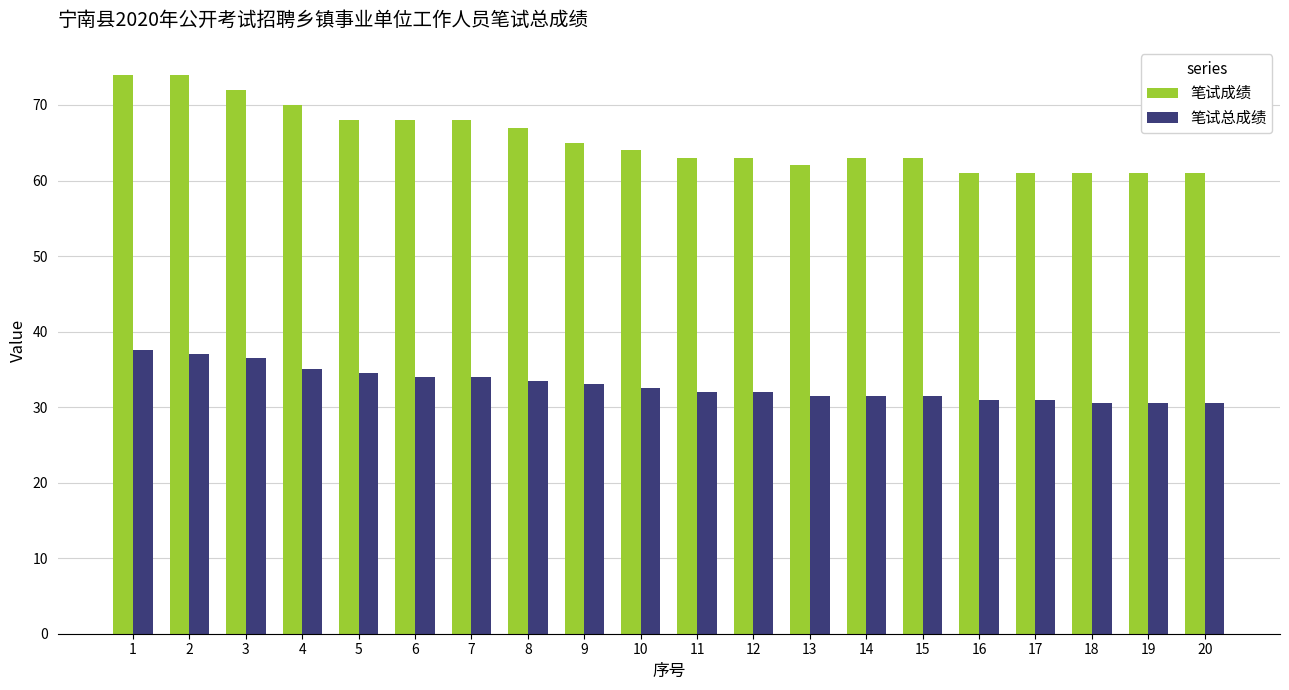

List the series in order of their peak value, lowest first.

笔试总成绩, 笔试成绩